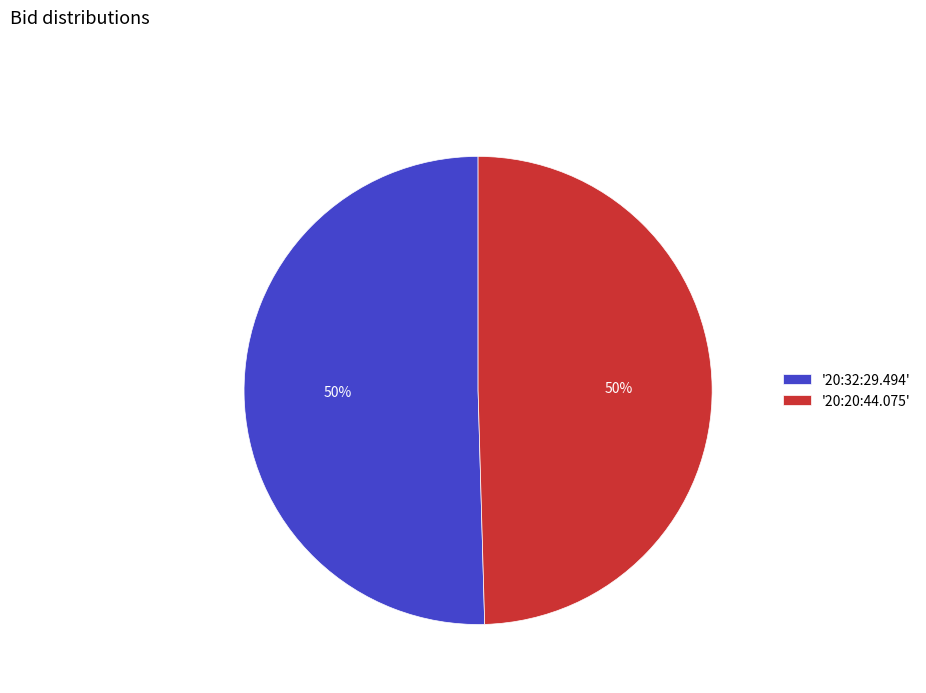

What percentage is the '20:32:29.494' slice, to the nearest percent?

50%